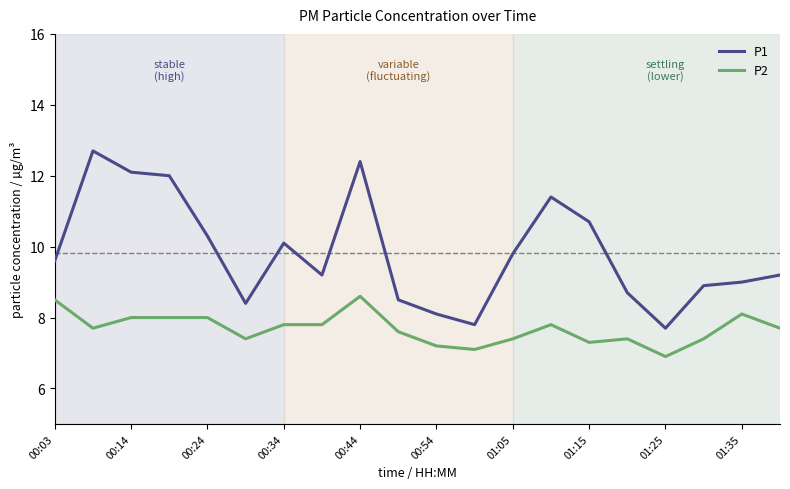

What is the highest value of the P1 series?

12.7